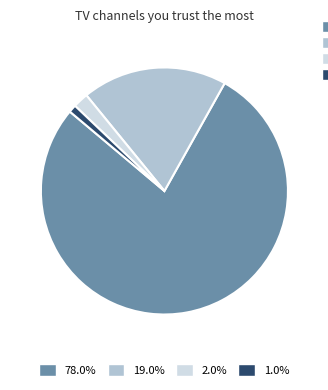

Is there any slice that represents more than half of the pie?

Yes